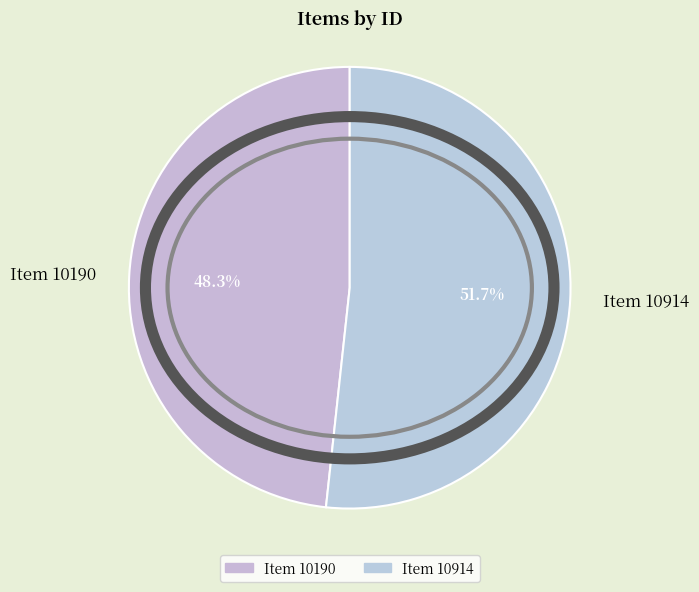

True or false: Item 10190 accounts for 42% of the total.

False